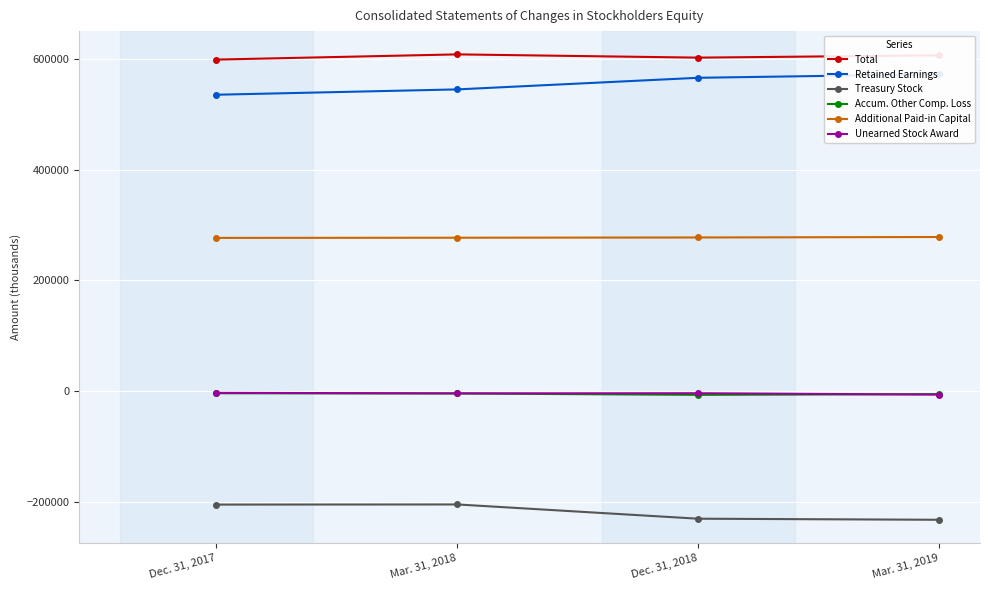

Reading left to right, transcribe all the data shown in this chart.

Total: 598567	607957	602081	606274
Retained Earnings: 535130	544762	565713	572175
Treasury Stock: -204558	-204324	-230049	-231987
Accum. Other Comp. Loss: -3641	-4037	-6500	-5232
Additional Paid-in Capital: 276730	277070	277512	278358
Unearned Stock Award: -2894	-3855	-3623	-6068